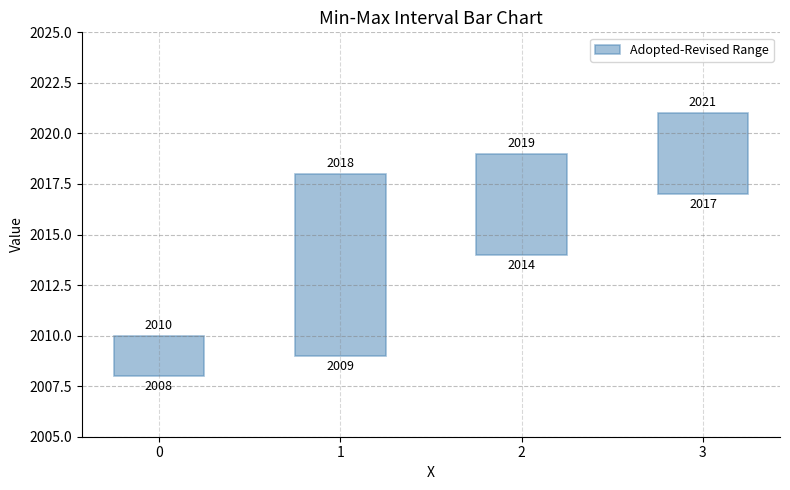

What is the value of the 2nd bar from the left?

9